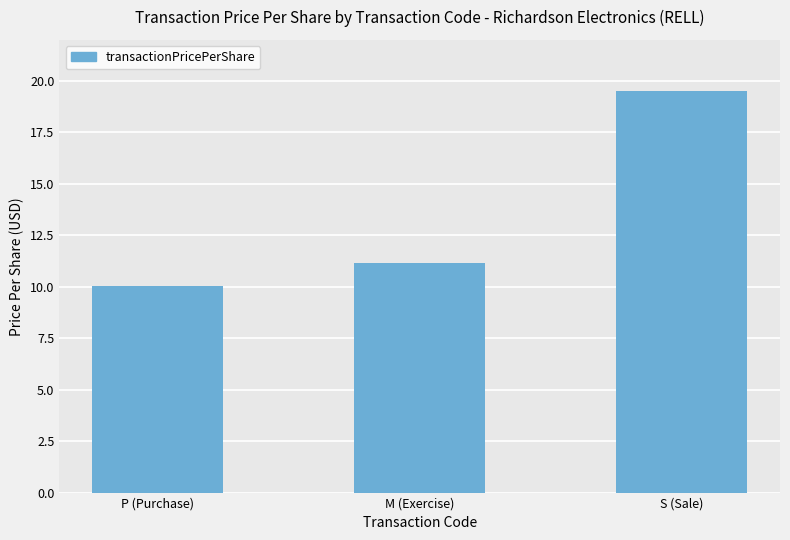

Between S (Sale) and P (Purchase), which is larger?

S (Sale)